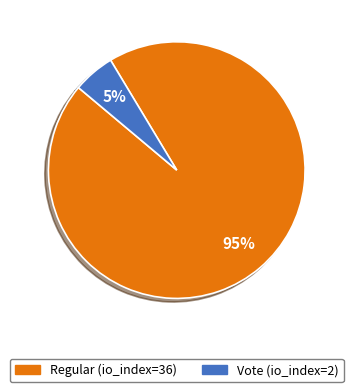

What percentage is the Vote (io_index=2) slice, to the nearest percent?

5%